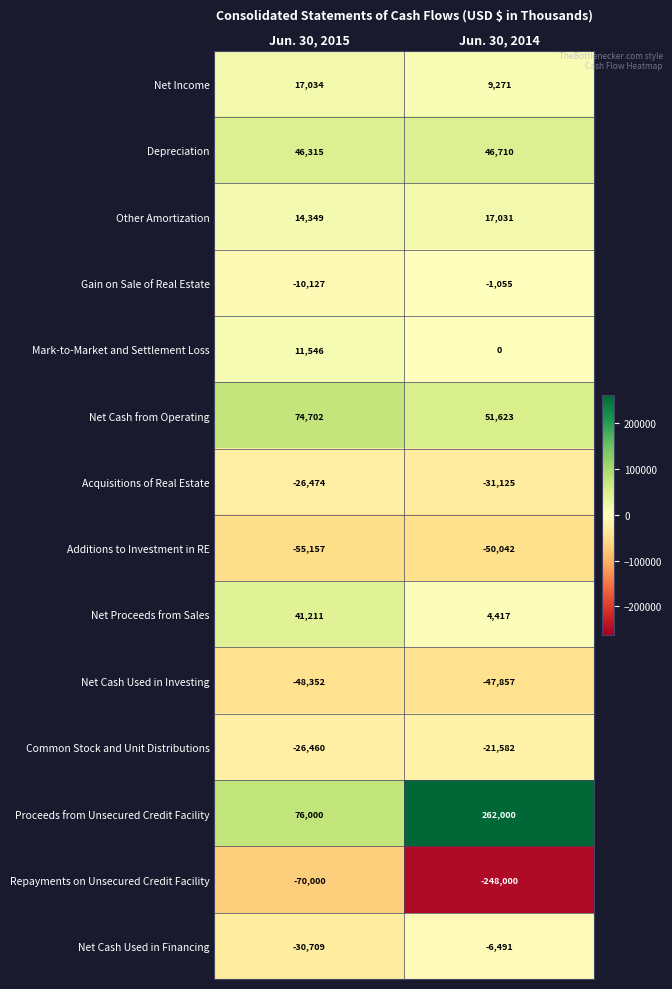

Reading left to right, list all the values displayed in this chart.

Net Income: Jun. 30, 2015=17034	Jun. 30, 2014=9271
Depreciation: Jun. 30, 2015=46315	Jun. 30, 2014=46710
Other Amortization: Jun. 30, 2015=14349	Jun. 30, 2014=17031
Gain on Sale of Real Estate: Jun. 30, 2015=-10127	Jun. 30, 2014=-1055
Mark-to-Market and Settlement Loss: Jun. 30, 2015=11546	Jun. 30, 2014=0
Net Cash from Operating: Jun. 30, 2015=74702	Jun. 30, 2014=51623
Acquisitions of Real Estate: Jun. 30, 2015=-26474	Jun. 30, 2014=-31125
Additions to Investment in RE: Jun. 30, 2015=-55157	Jun. 30, 2014=-50042
Net Proceeds from Sales: Jun. 30, 2015=41211	Jun. 30, 2014=4417
Net Cash Used in Investing: Jun. 30, 2015=-48352	Jun. 30, 2014=-47857
Common Stock and Unit Distributions: Jun. 30, 2015=-26460	Jun. 30, 2014=-21582
Proceeds from Unsecured Credit Facility: Jun. 30, 2015=76000	Jun. 30, 2014=262000
Repayments on Unsecured Credit Facility: Jun. 30, 2015=-70000	Jun. 30, 2014=-248000
Net Cash Used in Financing: Jun. 30, 2015=-30709	Jun. 30, 2014=-6491